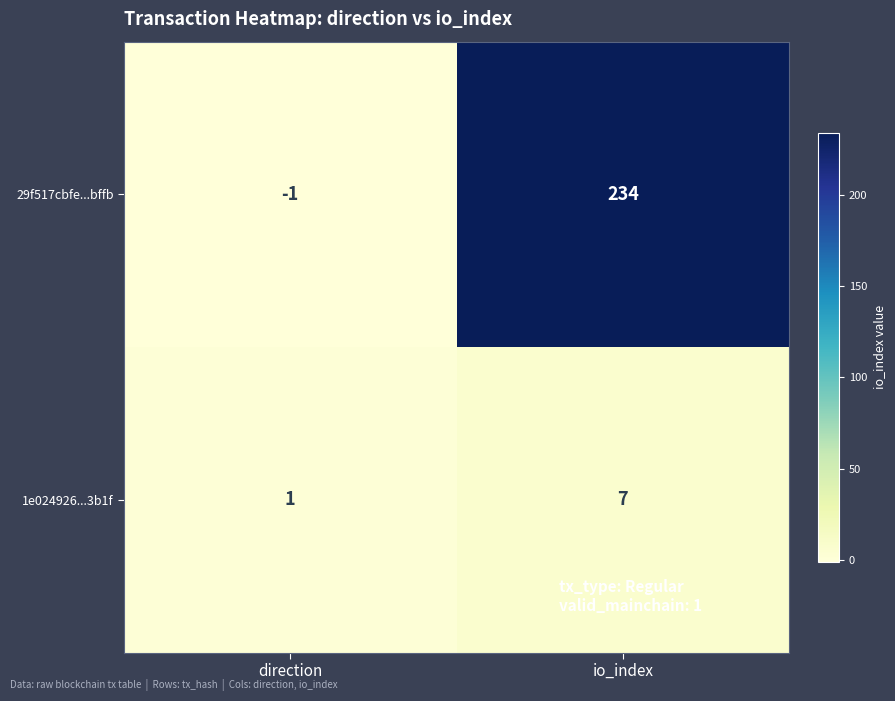

What is the difference between the 29f517cbfe...bffb values at direction and io_index?

235